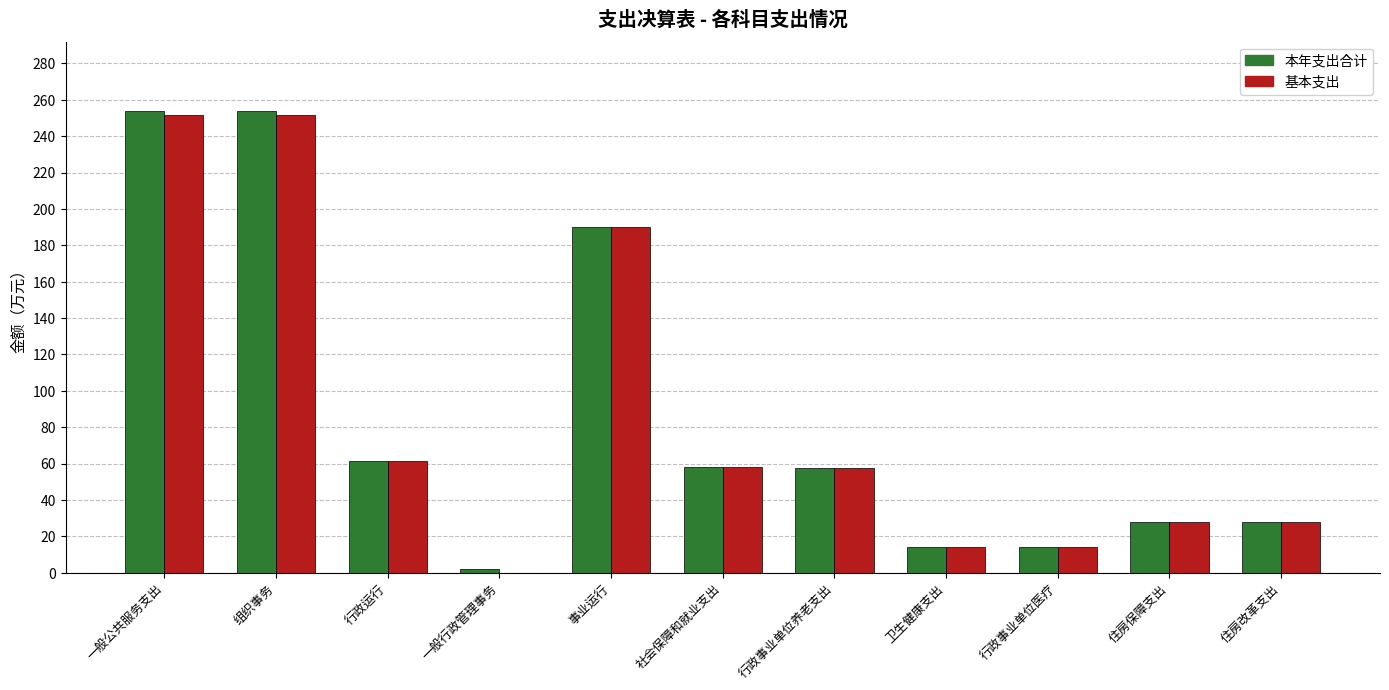

True or false: 基本支出 has a value of 93.6 at 一般行政管理事务.

False